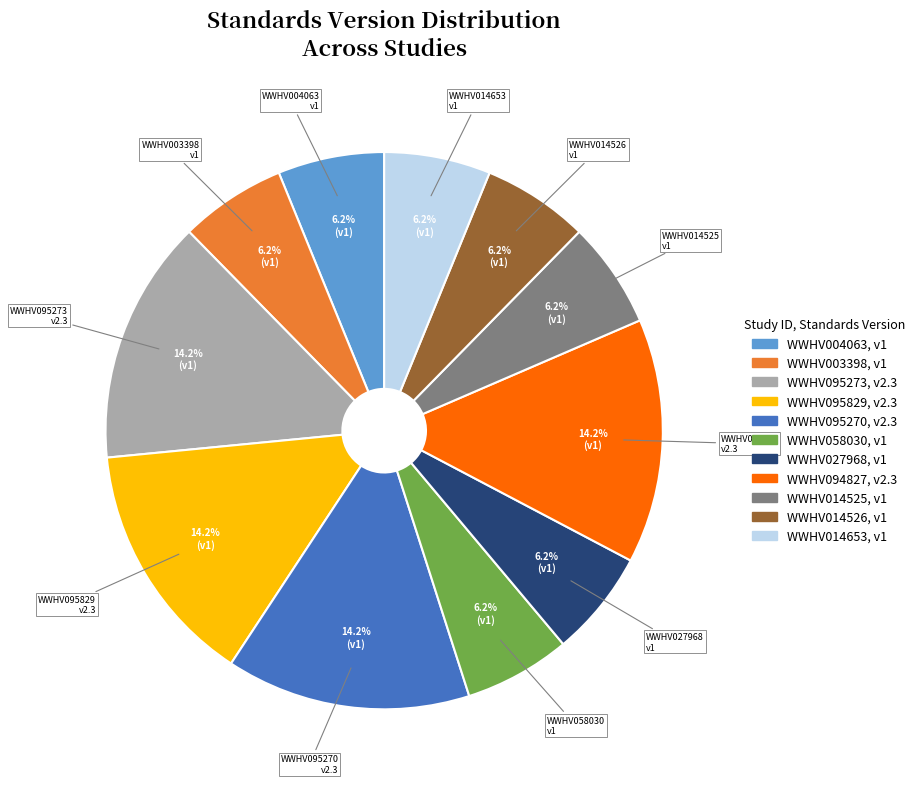

To the nearest percent, what is the difference between the largest and smallest slice percentages?

8%